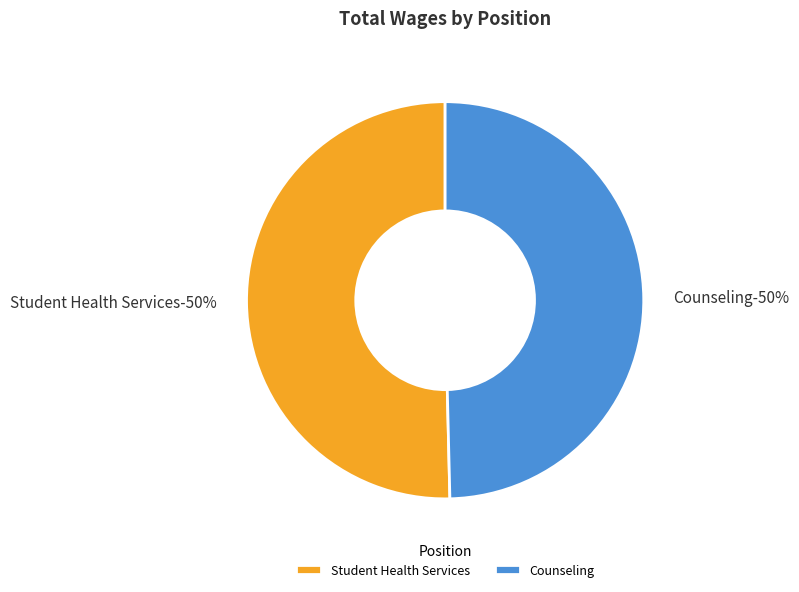

Which has a higher value, Counseling or Student Health Services?

Student Health Services